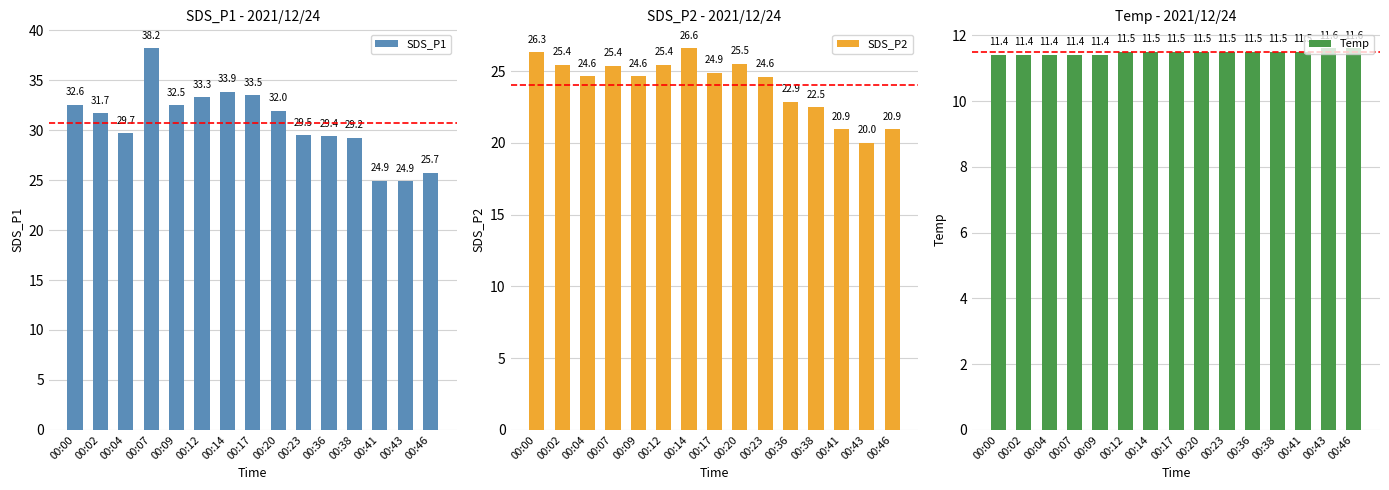

The value of Temp at 00:02 is 11.4. True or false?

True